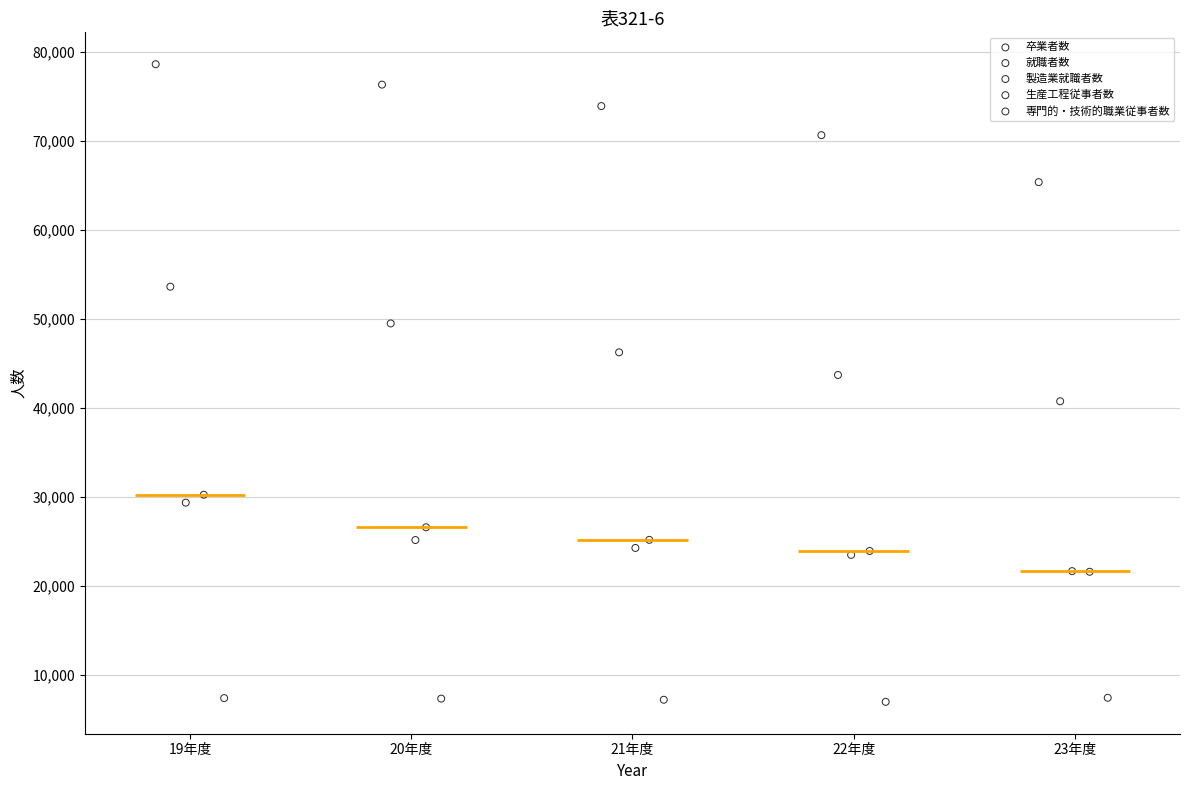

Which series contains the highest Y value?

卒業者数